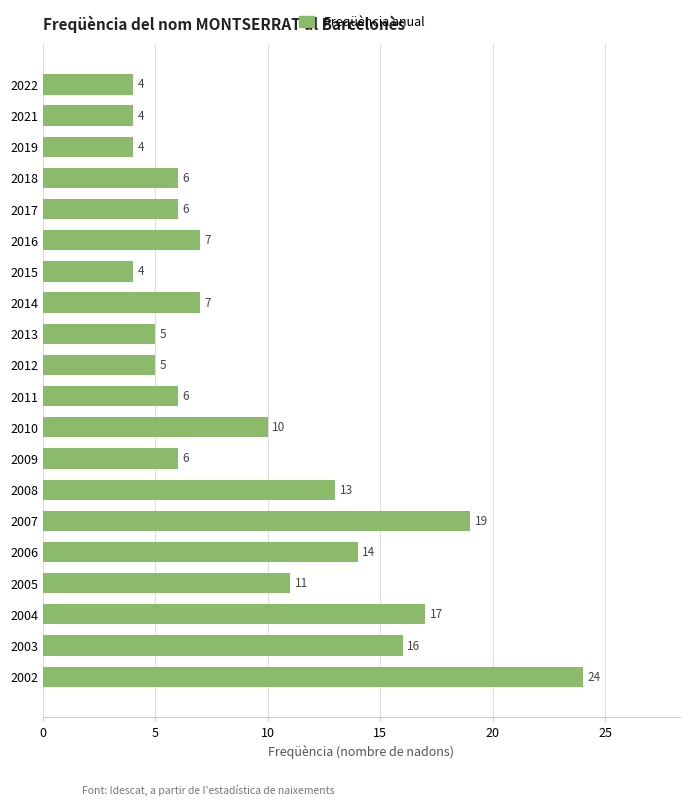

What is the difference between the maximum and minimum values?

20